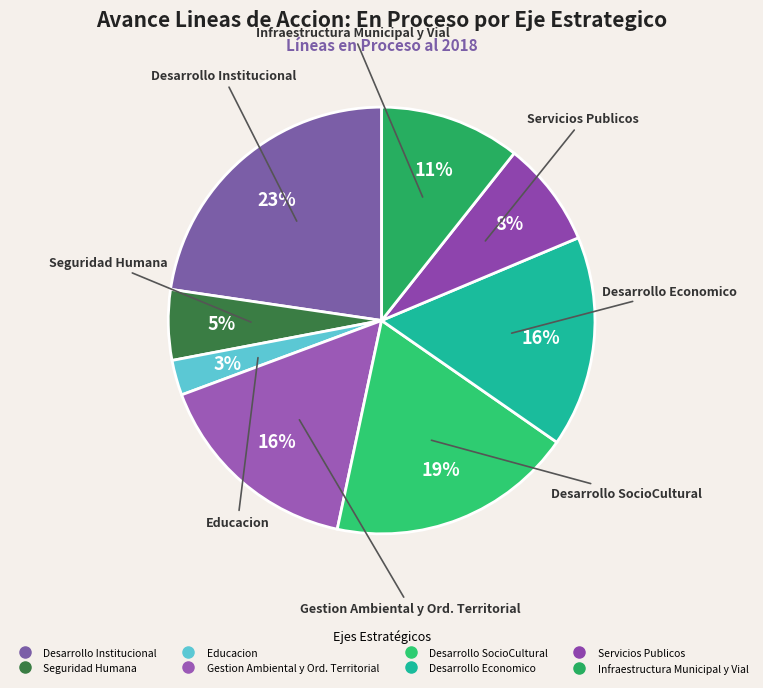

To the nearest percent, what is the combined percentage of Desarrollo Institucional and Servicios Publicos?

31%